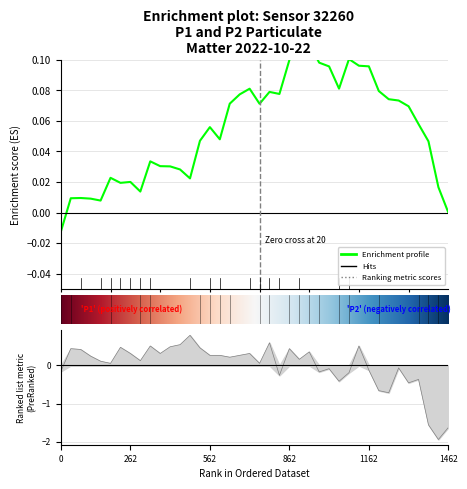

How many interior local valleys (lower than both neighbors) does the data have?

12